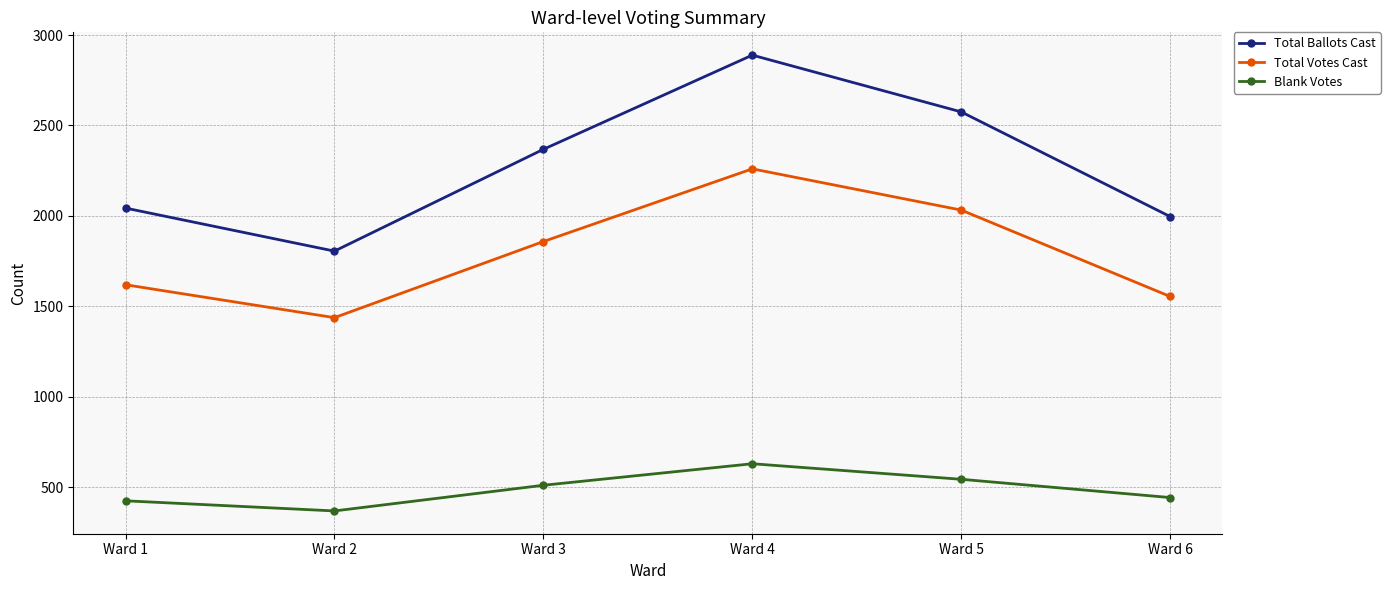

What is the value of the Total Ballots Cast point at the 2nd from the left?

1805